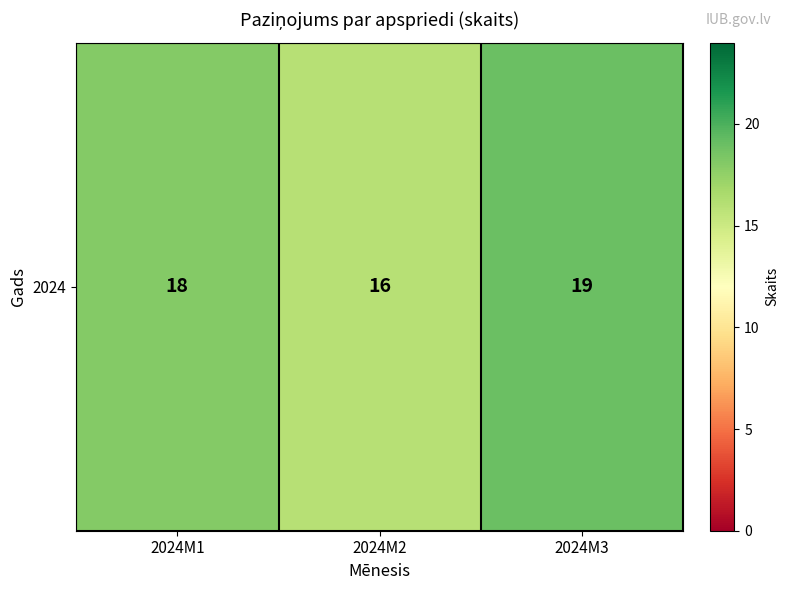

Where does the data first go above 18?

2024M3